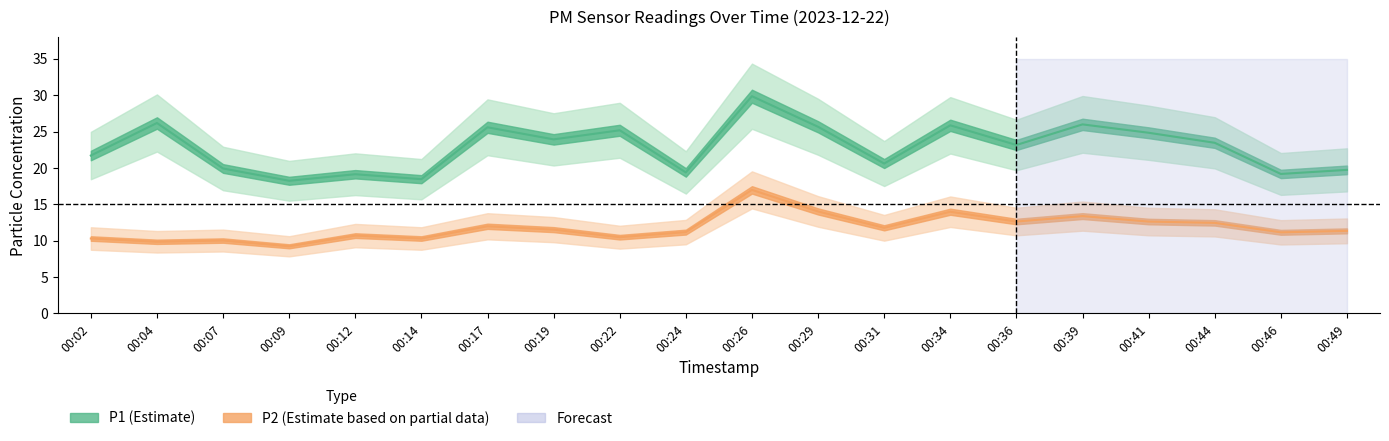

At which category does P2 reach its first local peak?

00:07